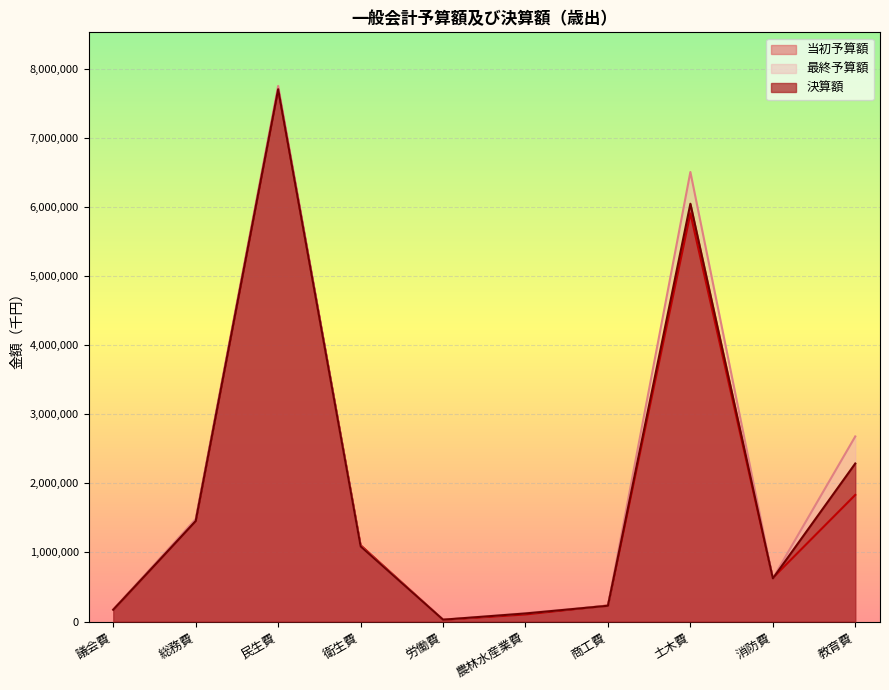

True or false: 当初予算額 has a value of 135127 at 商工費.

False